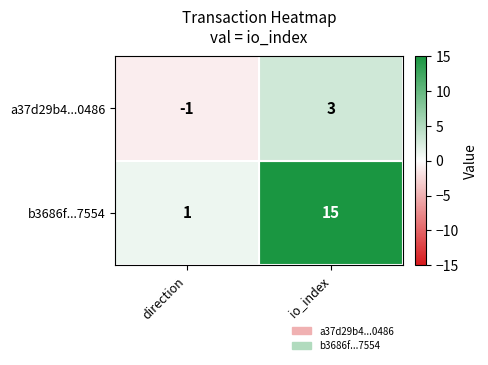

What is the spread (max minus min) of values at io_index?

12